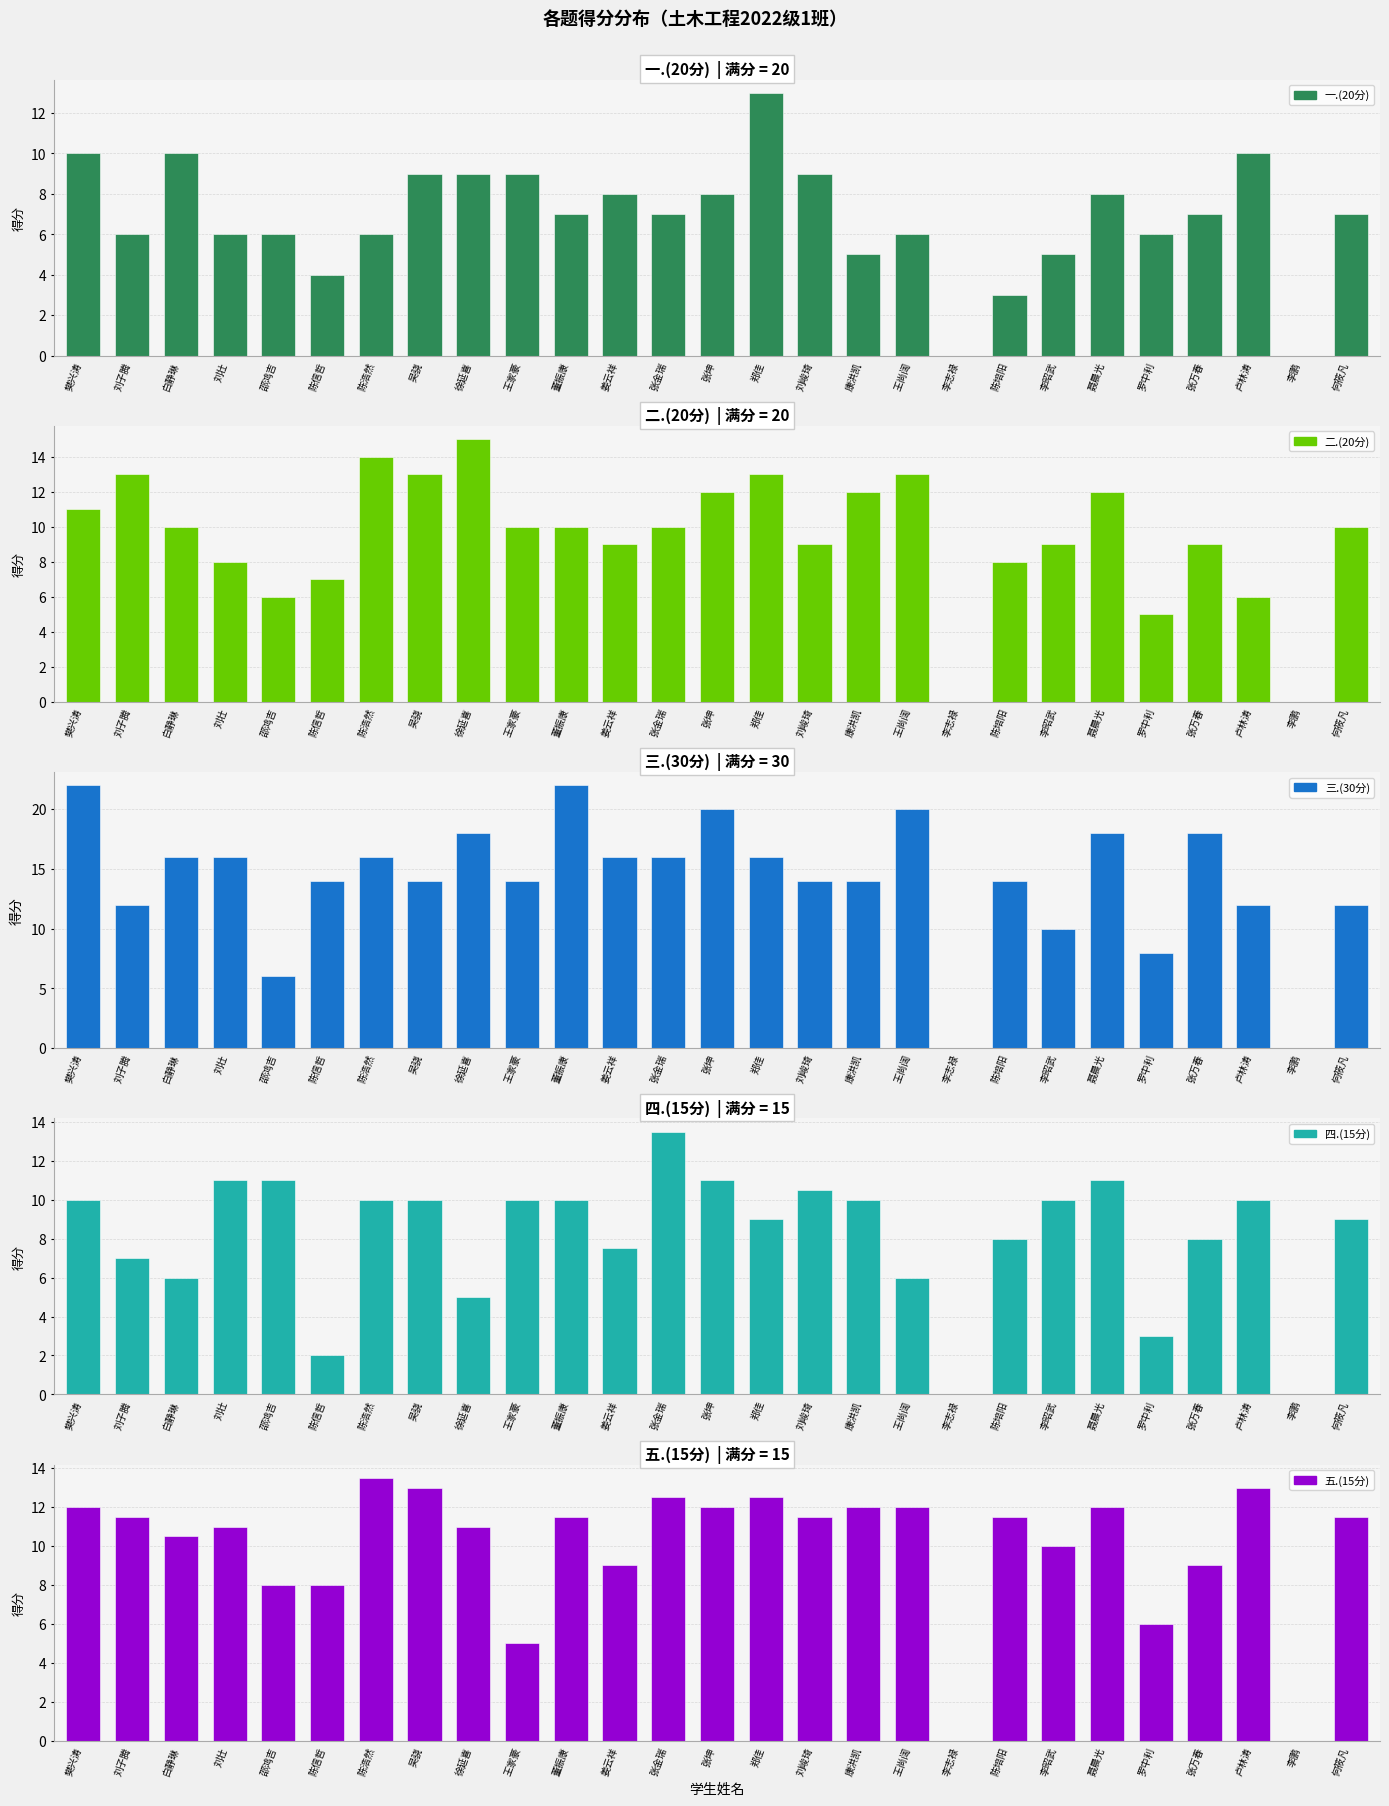

List the series in order of their peak value, highest first.

三.(30分), 二.(20分), 四.(15分), 五.(15分), 一.(20分)